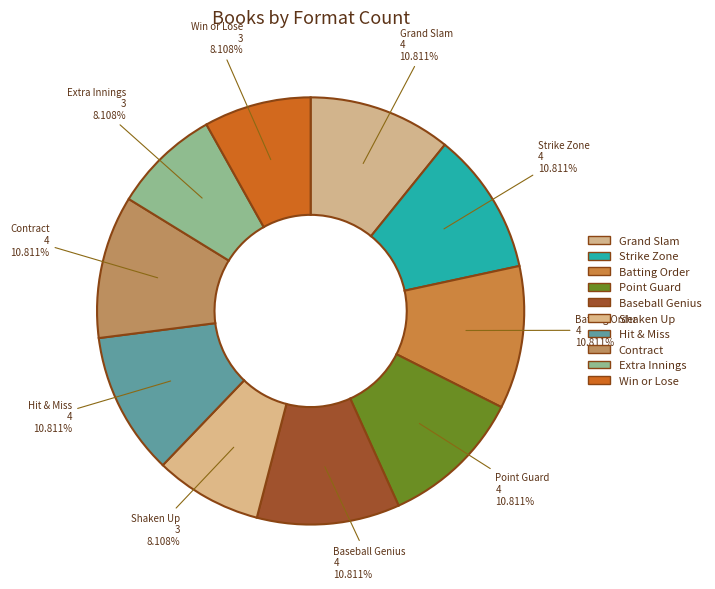

Does any single category account for the majority?

No